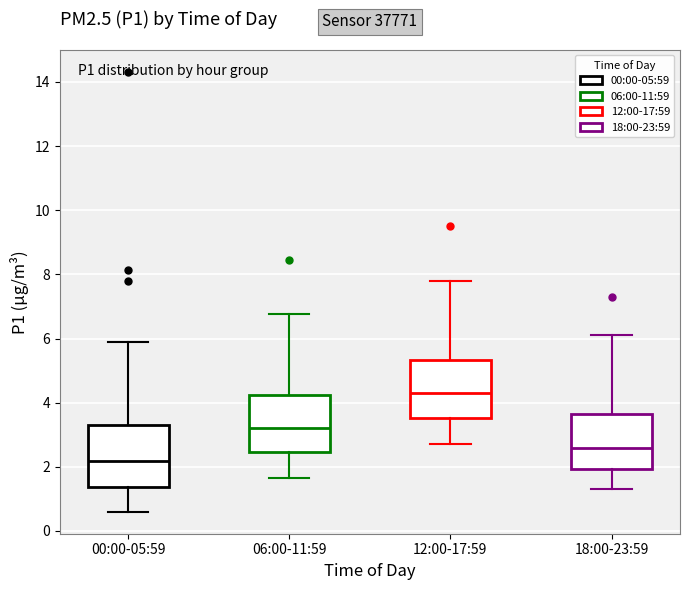

Which box has the highest median line?

12:00-17:59